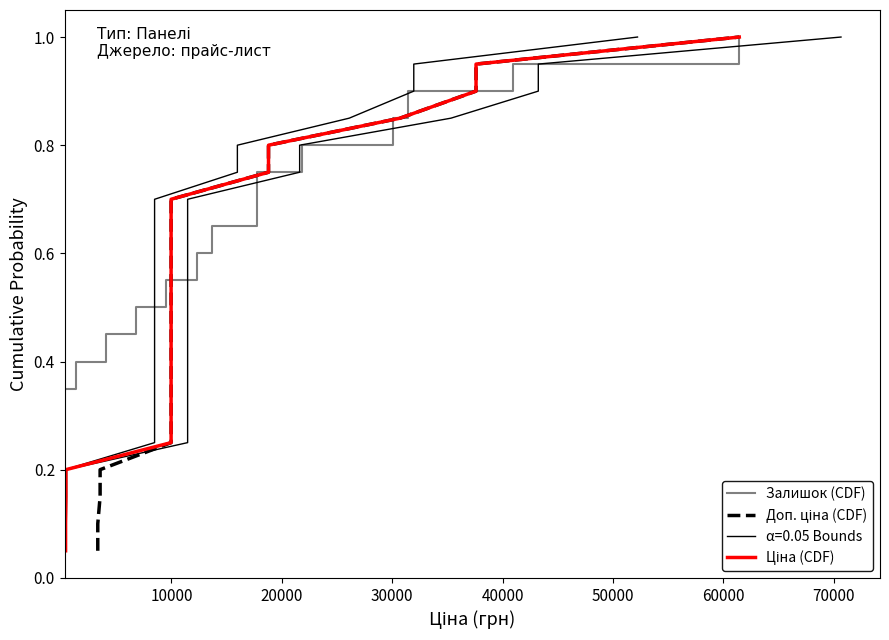

What is the label of the 18th point from the right?

20000